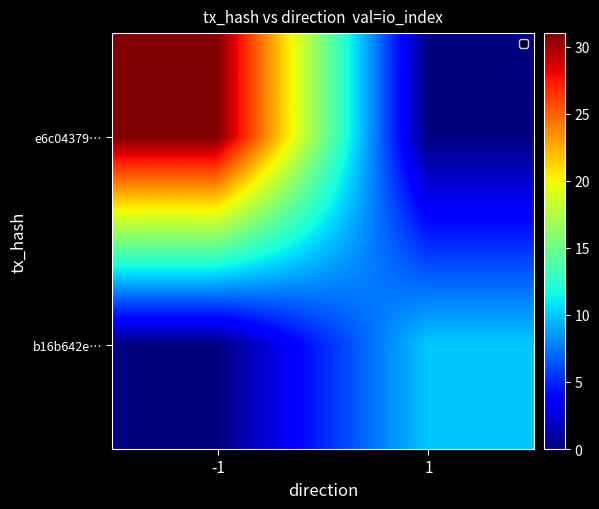

At how many categories does at least one series exceed 0?

2